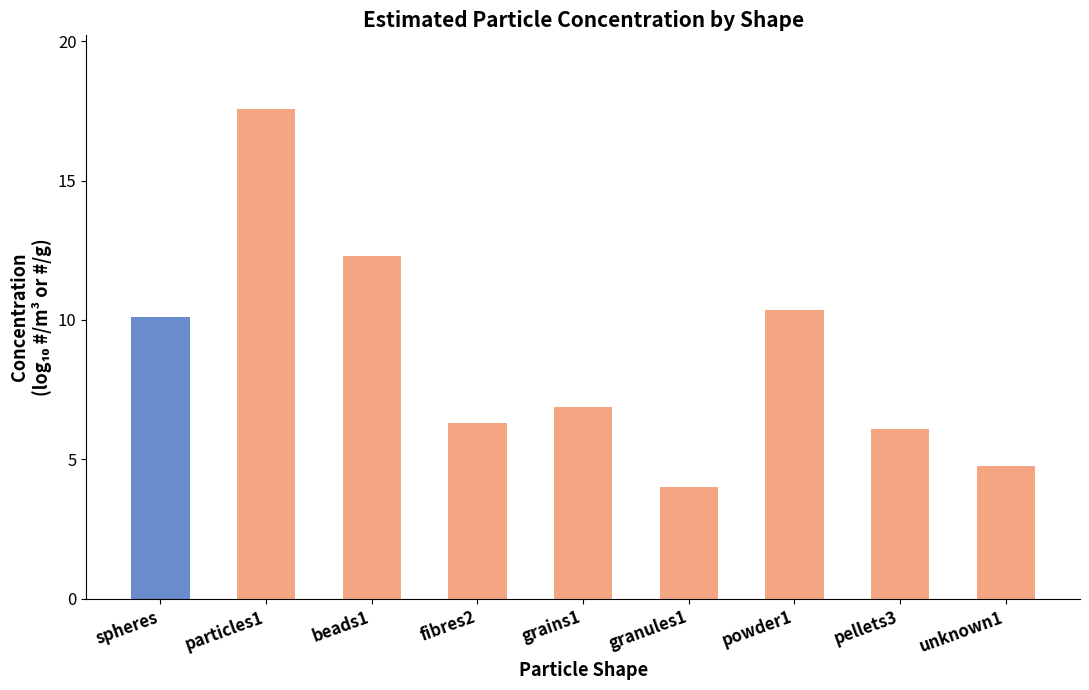

Rank the categories by value from highest to lowest.

particles1, beads1, powder1, spheres, grains1, fibres2, pellets3, unknown1, granules1